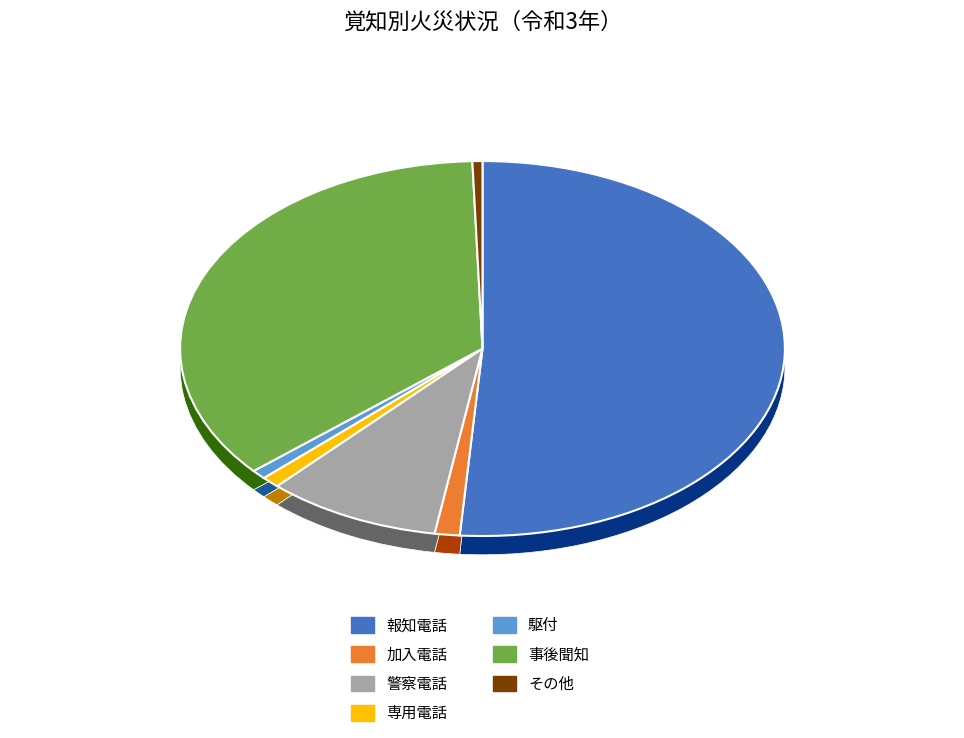

What percentage is the その他 slice, to the nearest percent?

1%